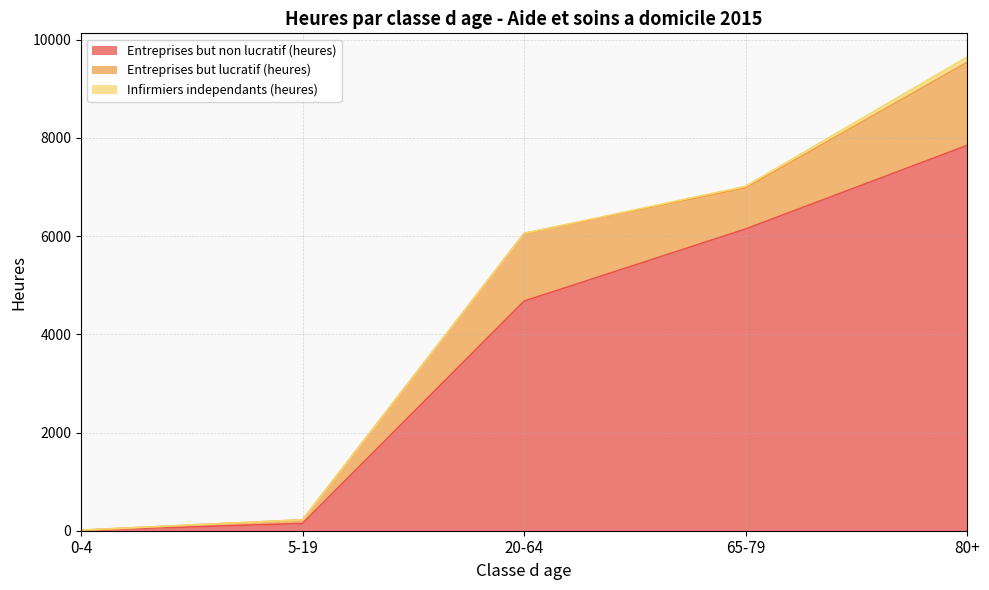

What is the total value across all series at 80+?

9646